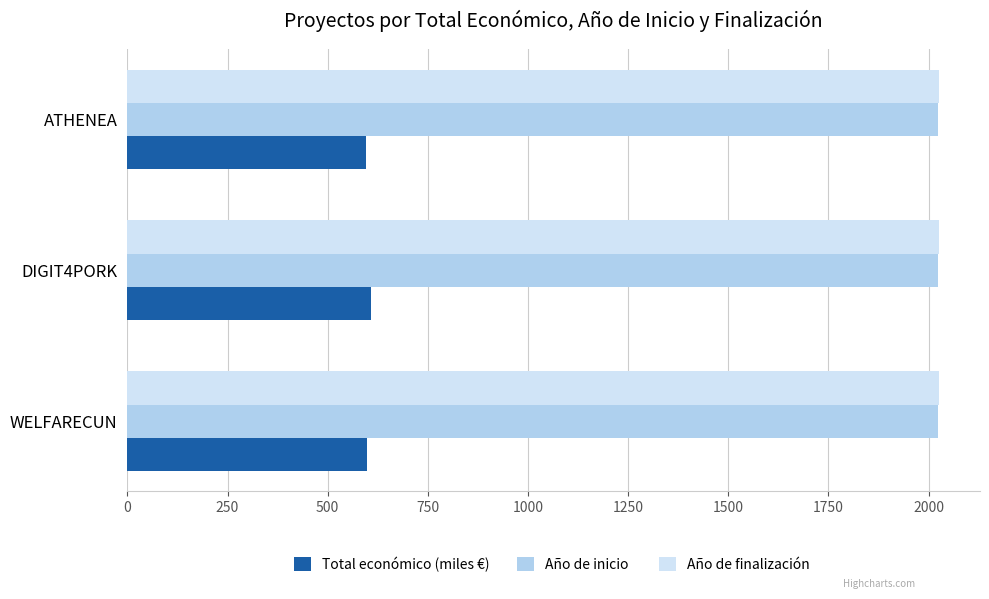

How many categories are shown in the chart?

3